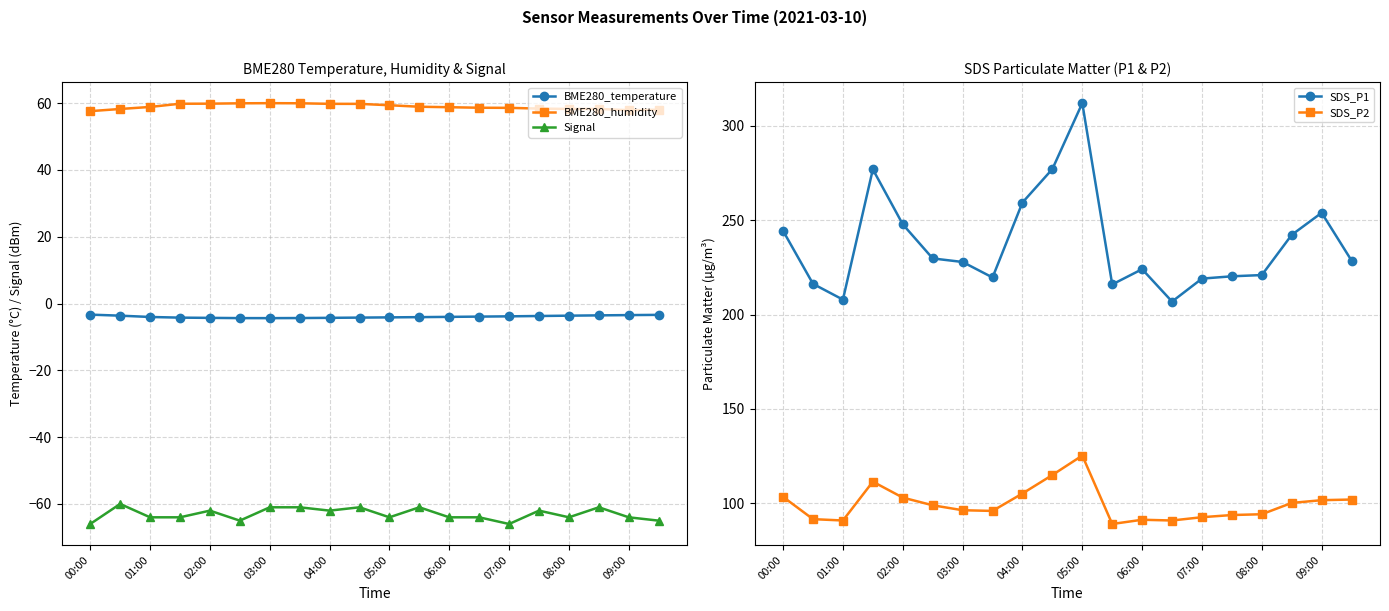

Which category has the highest value in the SDS_P1 series?

05:00